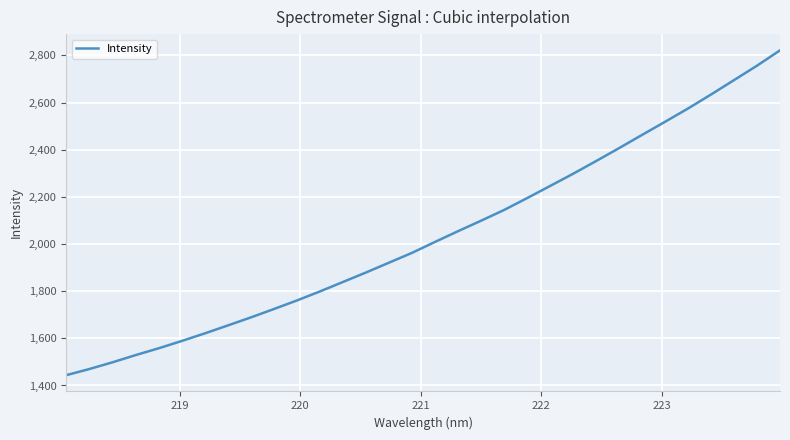

What is the greatest value displayed?

2821.3